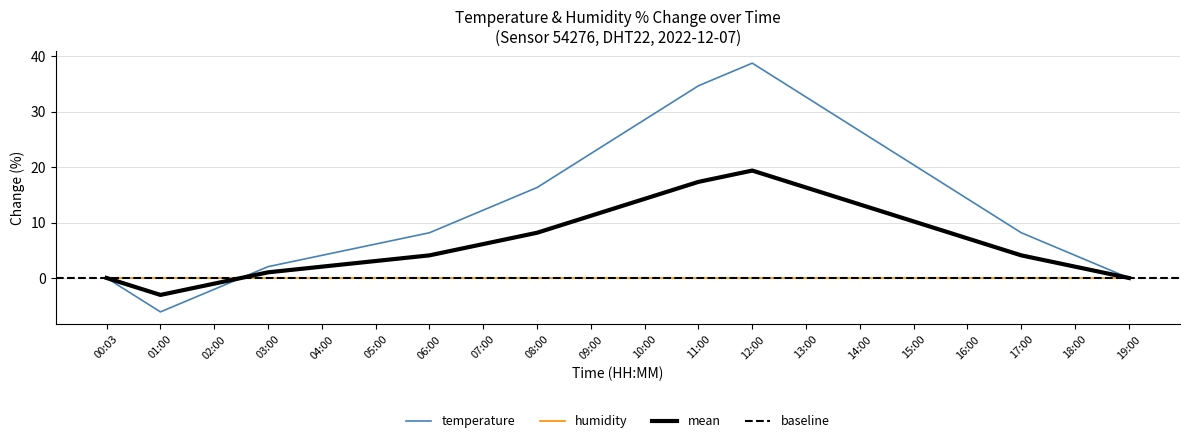

At which category does the data reach its first local peak?

12:00